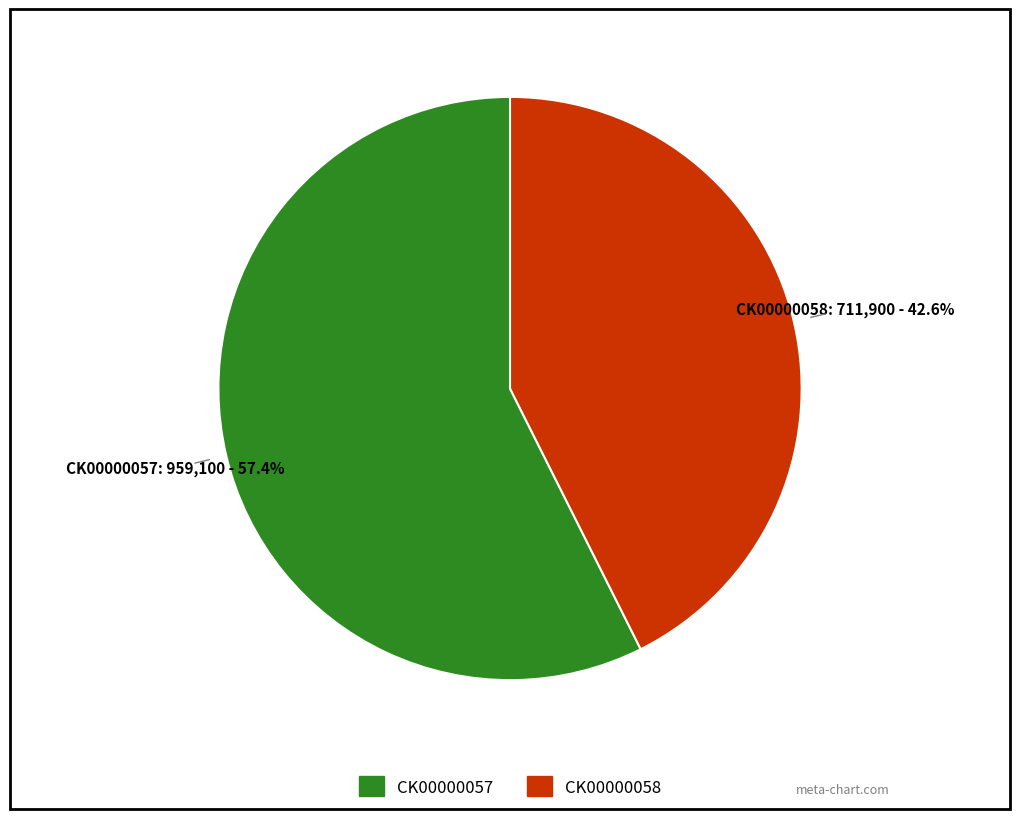

What is the ratio of the value at CK00000057 to the value at CK00000058?

1.3